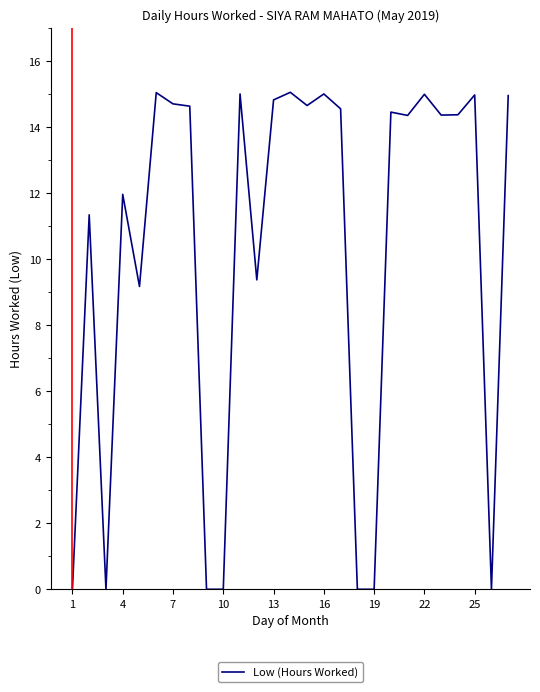

What is the greatest value displayed?

15.1